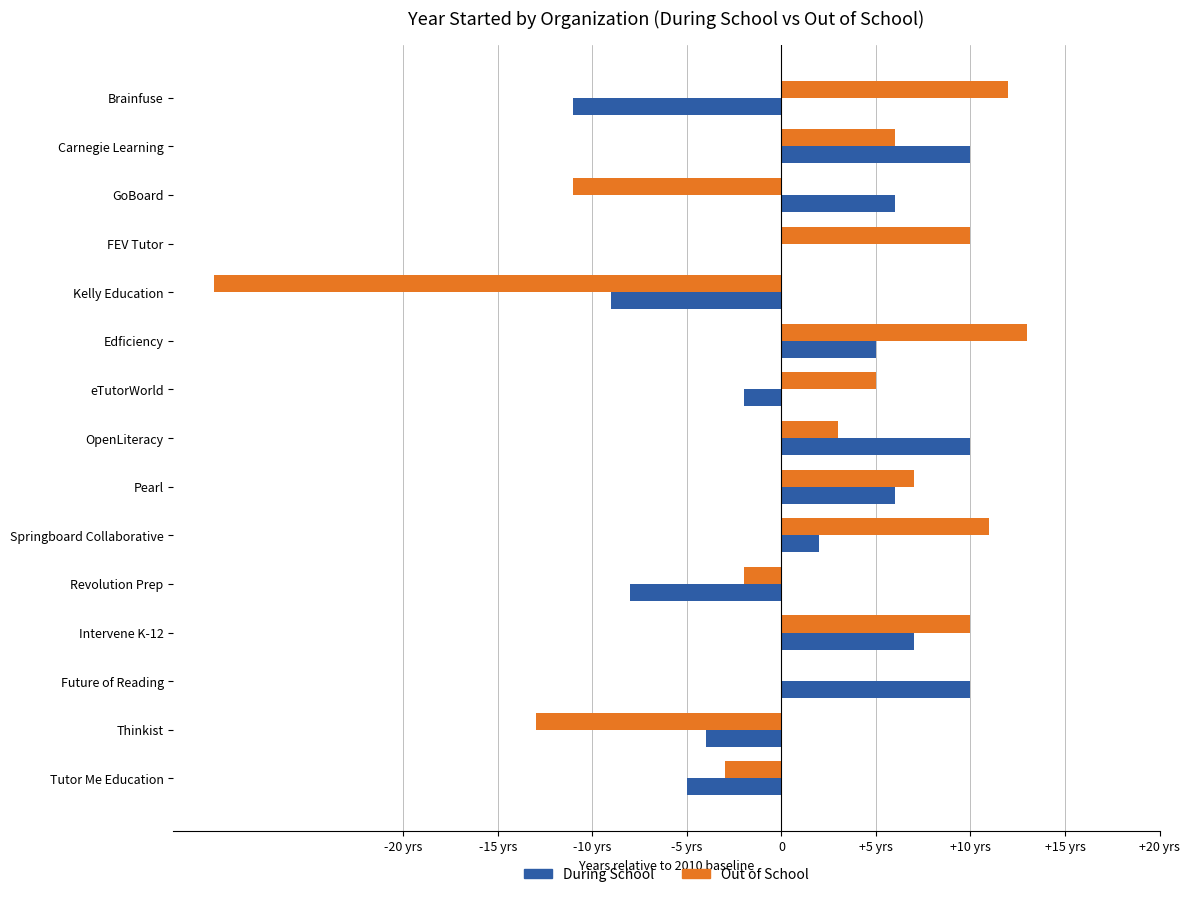

At which category is the sum across all series the highest?

Edficiency